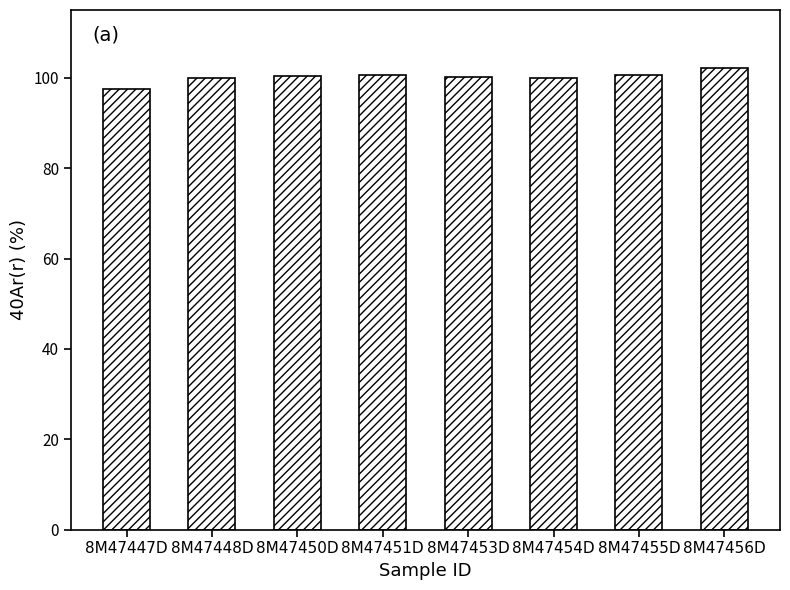

Which category has the highest value across all series?

8M47456D